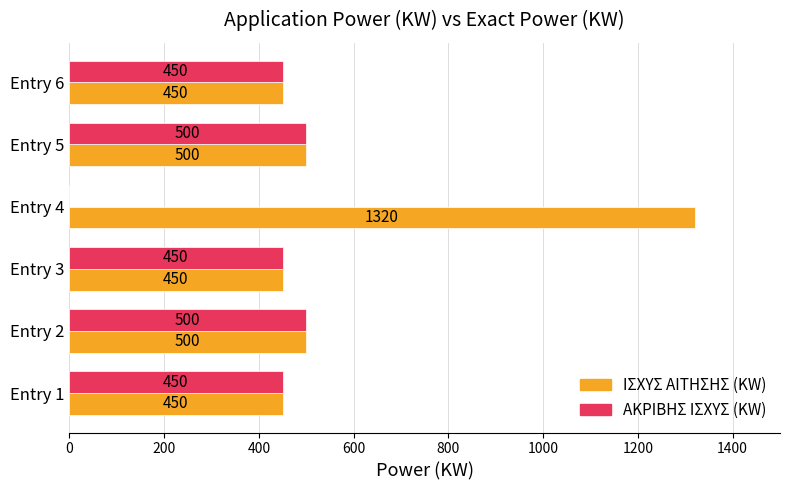

How many positive values does the ΑΚΡΙΒΗΣ ΙΣΧΥΣ (KW) series have?

5